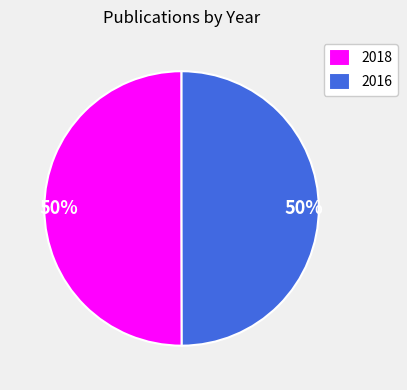

How many segments does this pie chart have?

2